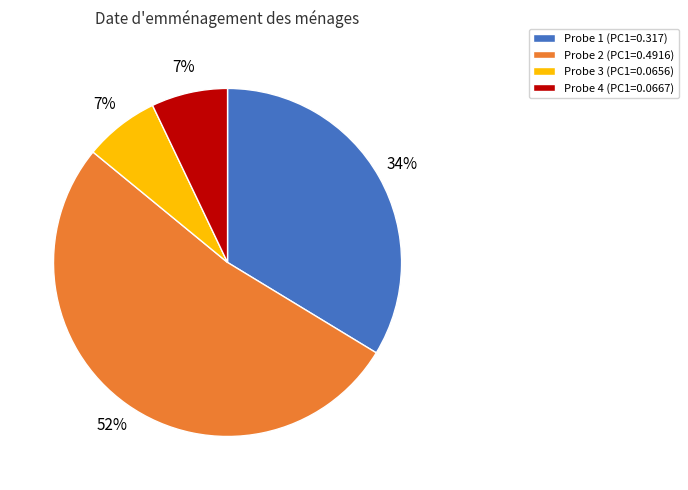

Which slice is the largest?

Probe 2